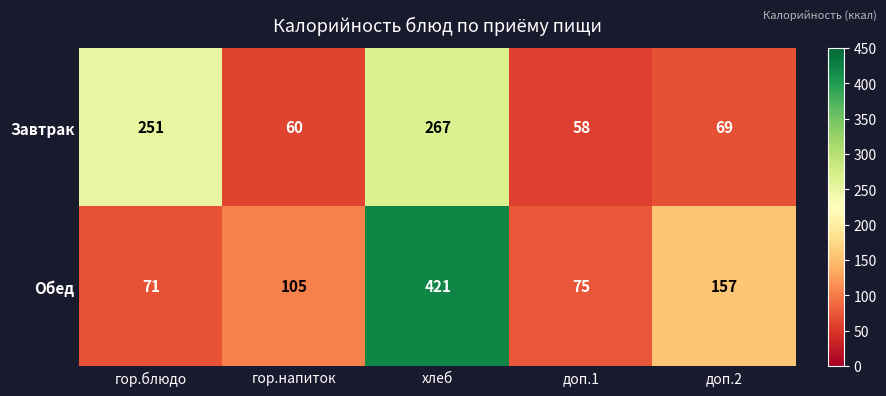

What is the average value of the Обед series?

166